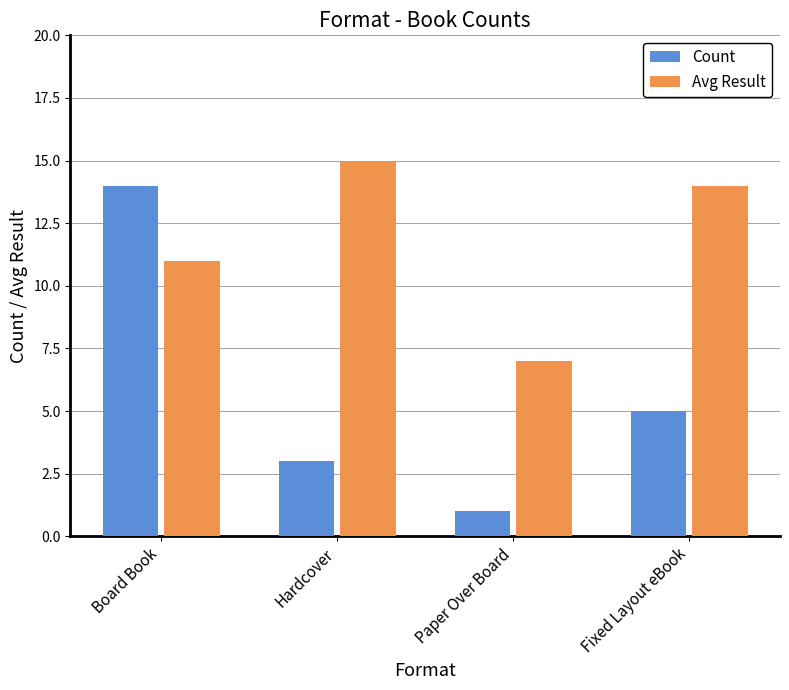

Is it true that Avg Result equals 10 at Paper Over Board?

False